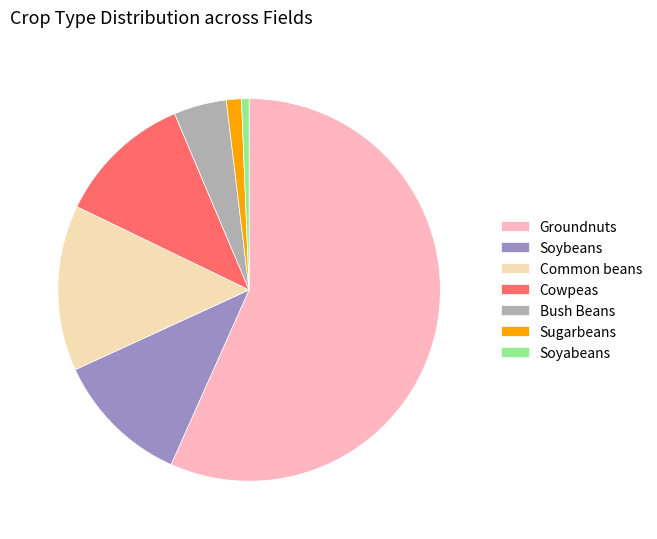

Do Common beans and Groundnuts together represent more than half of the pie?

Yes